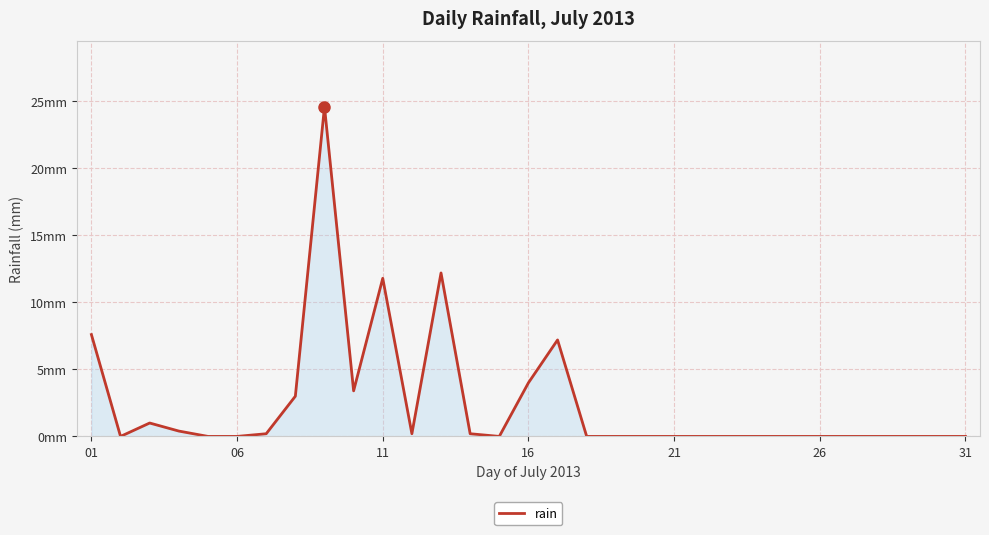

Is this an area chart (filled region under the line)?

Yes